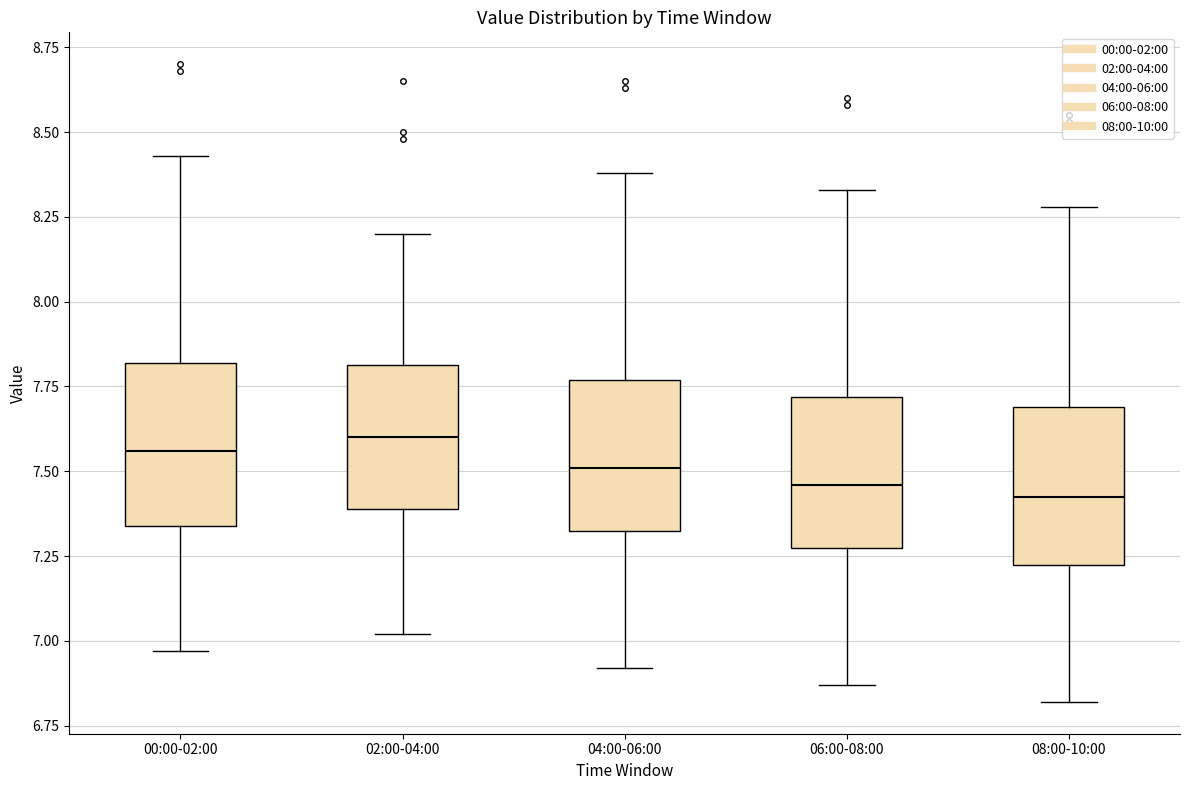

Where does the lower whisker of the box for 04:00-06:00 end on the y-axis? The values are not printed on the chart, so give them approximately, as read against the axis.

6.90